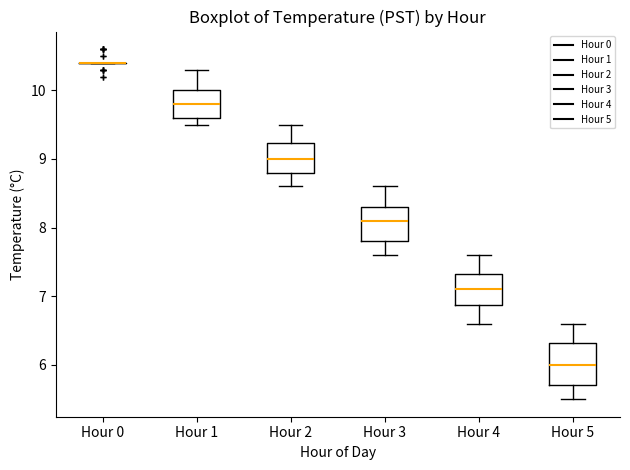

Which box is the tallest, from its lower edge to its upper edge?

Hour 5